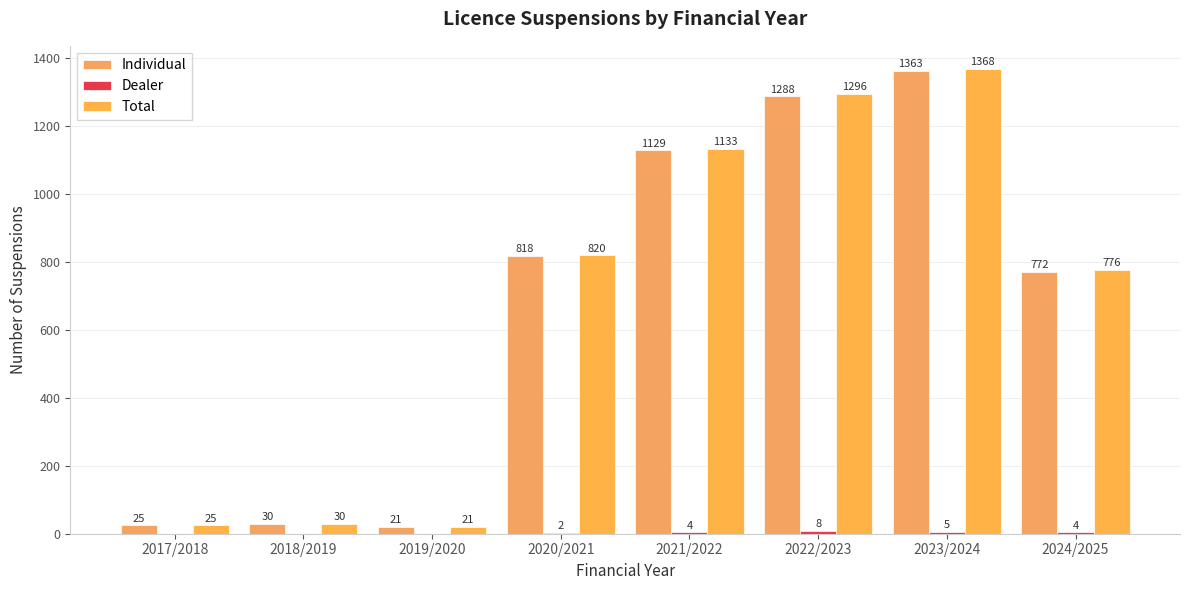

At which category is the sum across all series the highest?

2023/2024